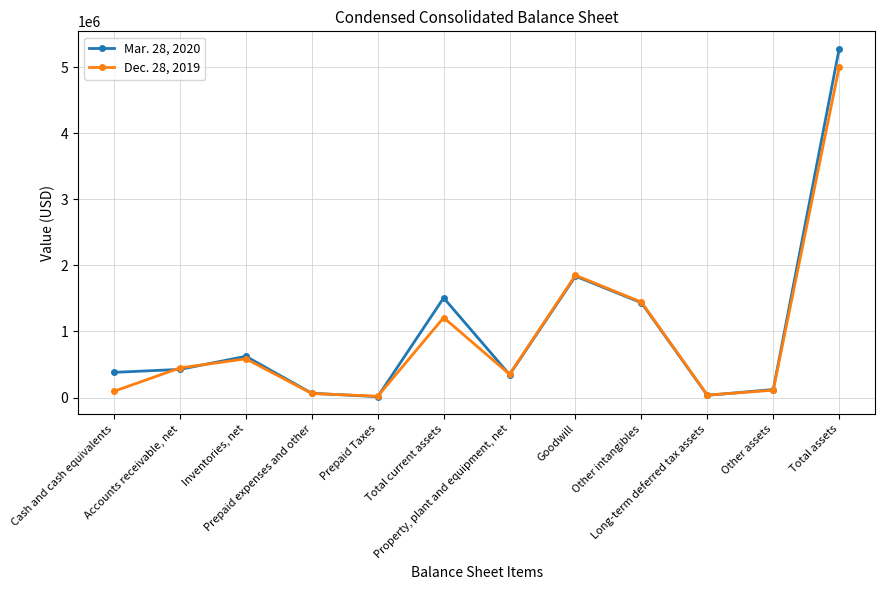

What is the greatest value displayed?

5277979